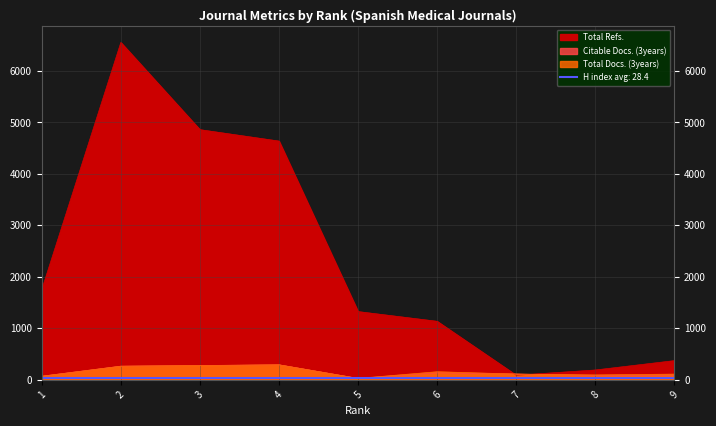

True or false: Total Docs. (3years) has more than 1 interior local peaks.

True